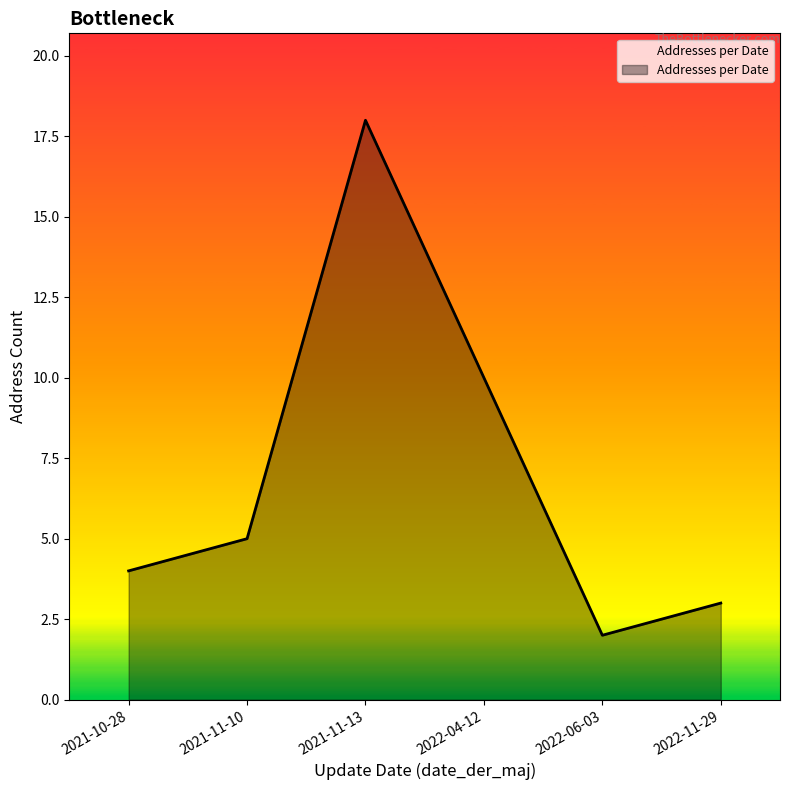

Rank the categories by value from highest to lowest.

2021-11-13, 2022-04-12, 2021-11-10, 2021-10-28, 2022-11-29, 2022-06-03